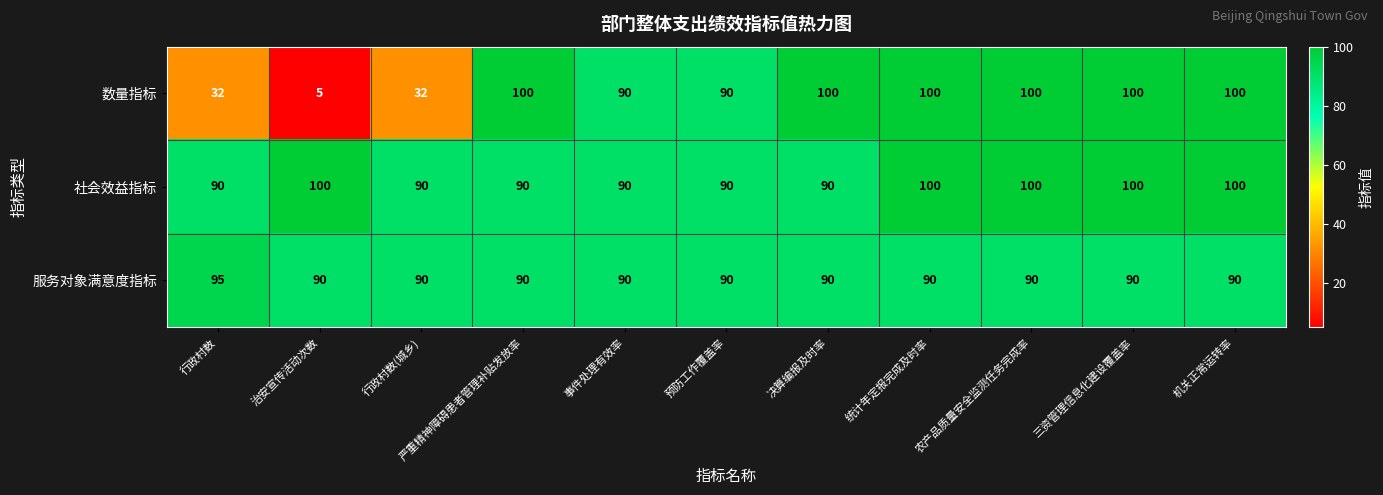

How many categories are shown in the chart?

11